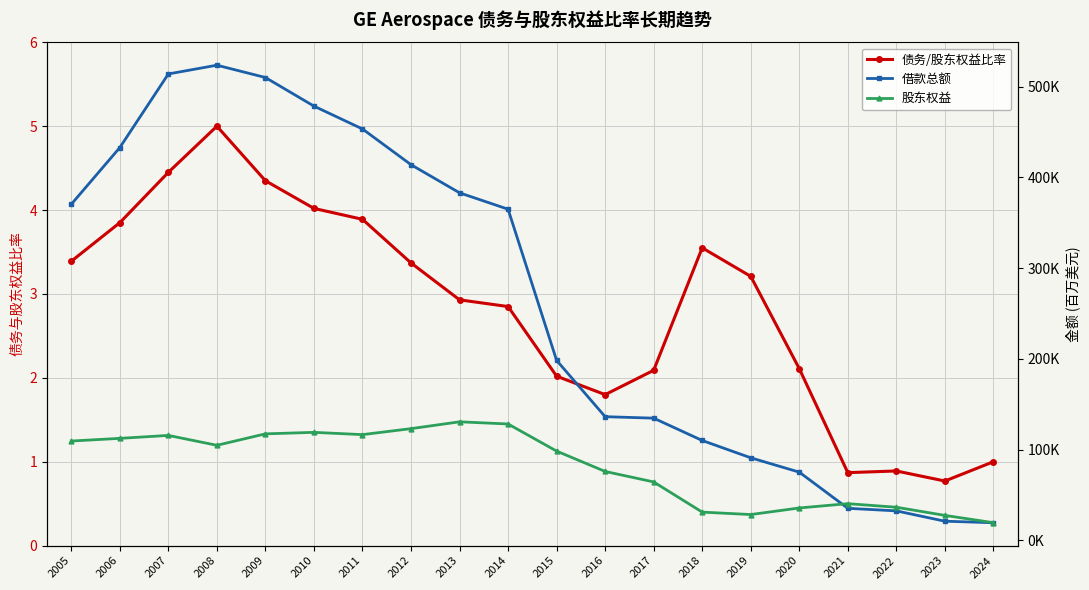

What is the value of the 股东权益 point at the 17th from the left?

40310.0